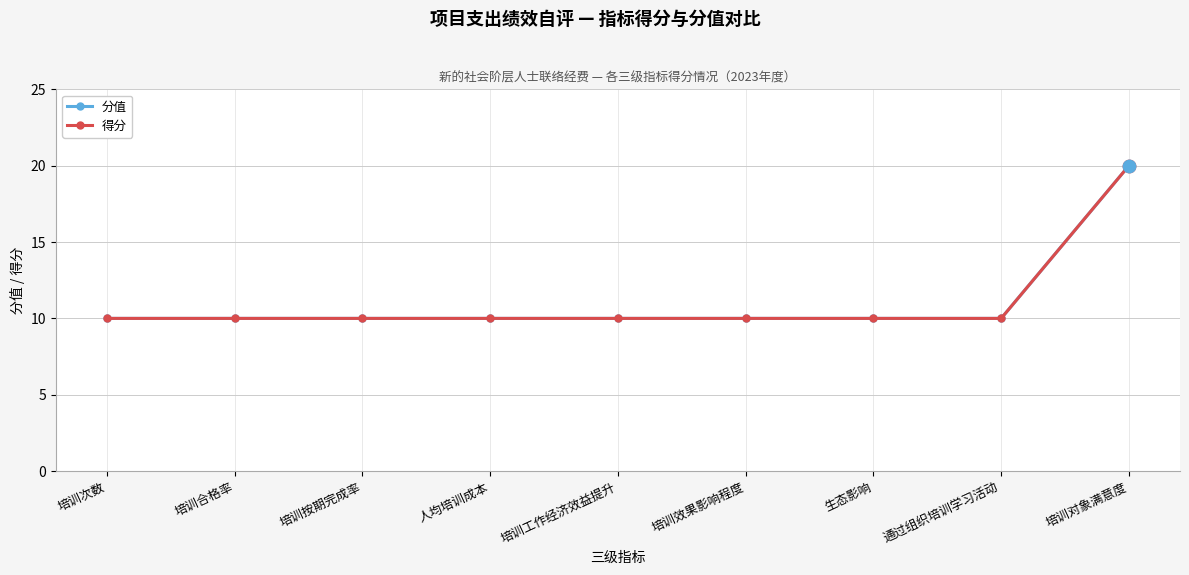

Does the chart have visible grid lines?

Yes